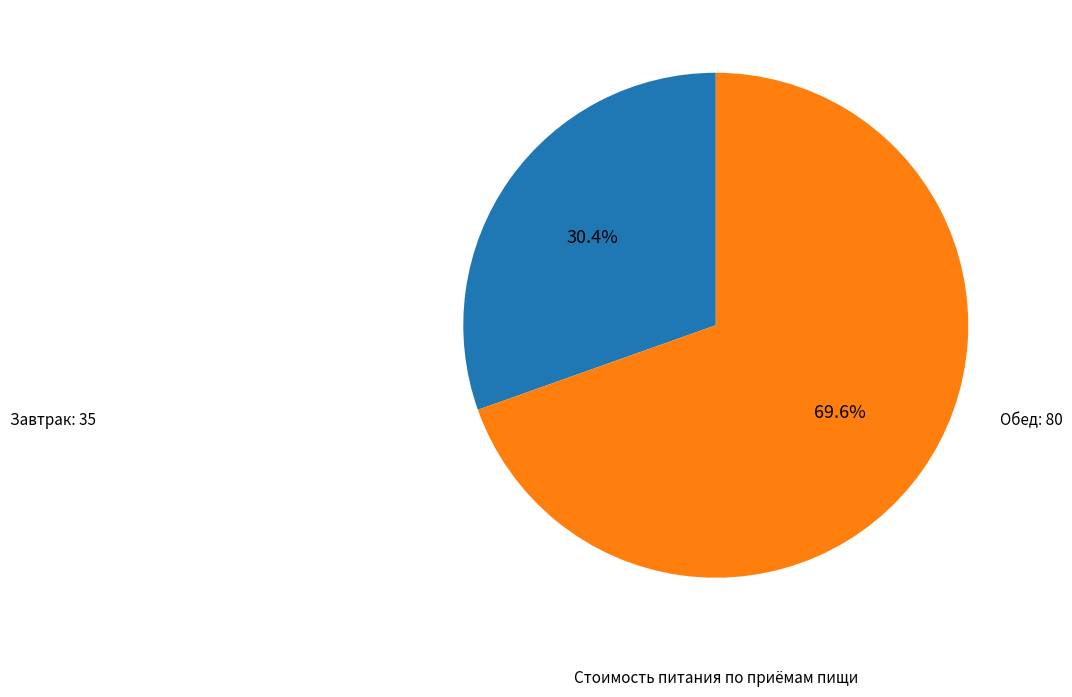

Does any single category account for the majority?

Yes